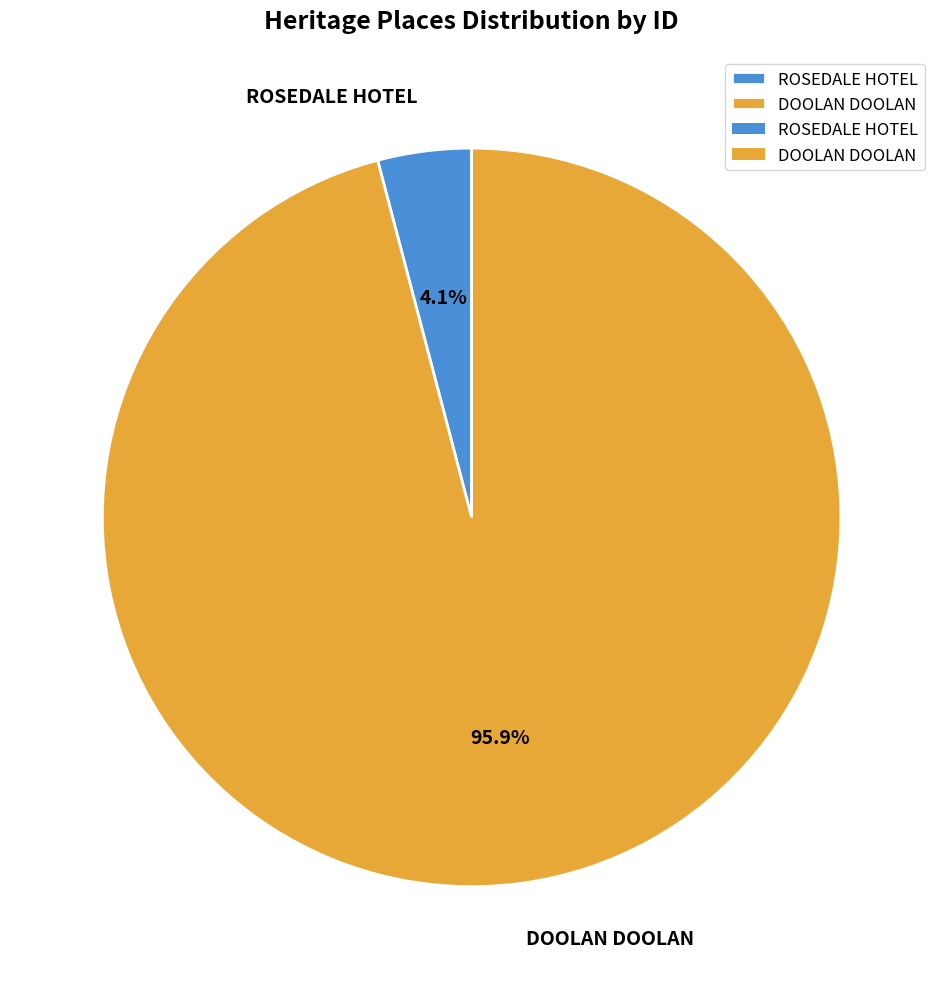

Which category has the smallest portion of the pie?

ROSEDALE HOTEL